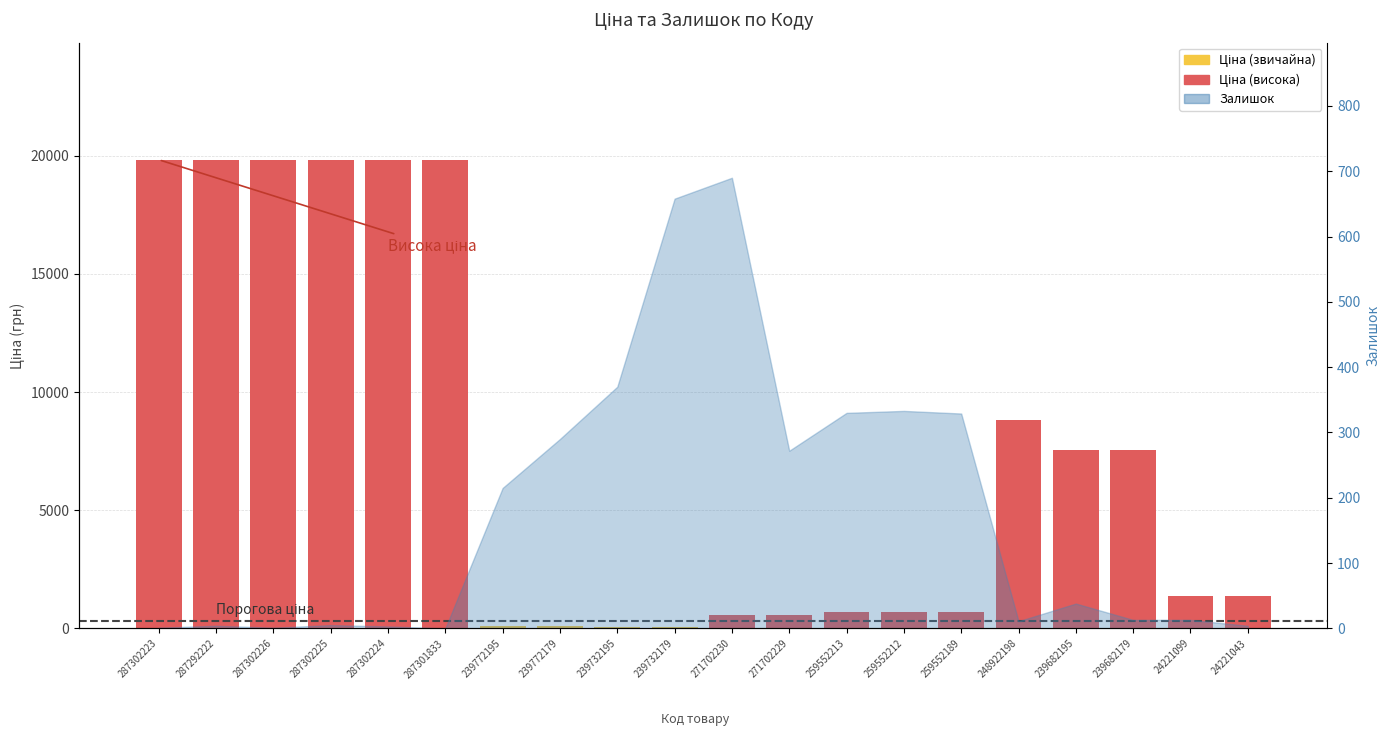

Are the bars horizontal?

No